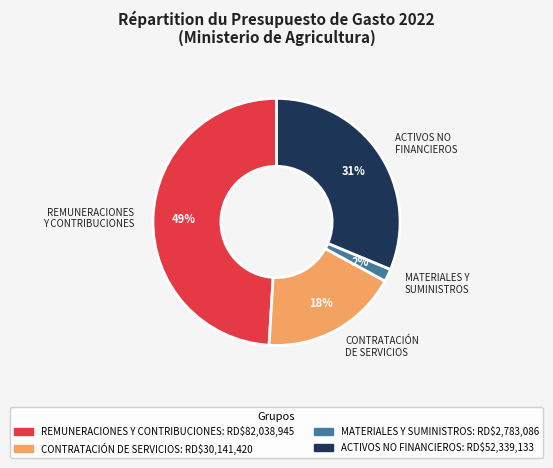

Is there a majority slice in this chart?

No